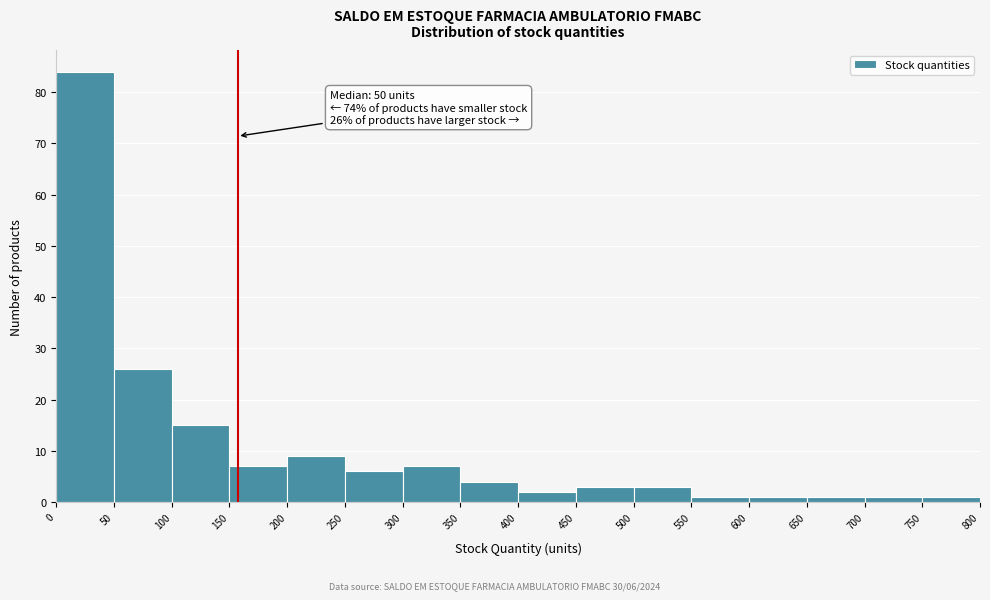

Which range on the x-axis has the tallest bar?

0 to 50